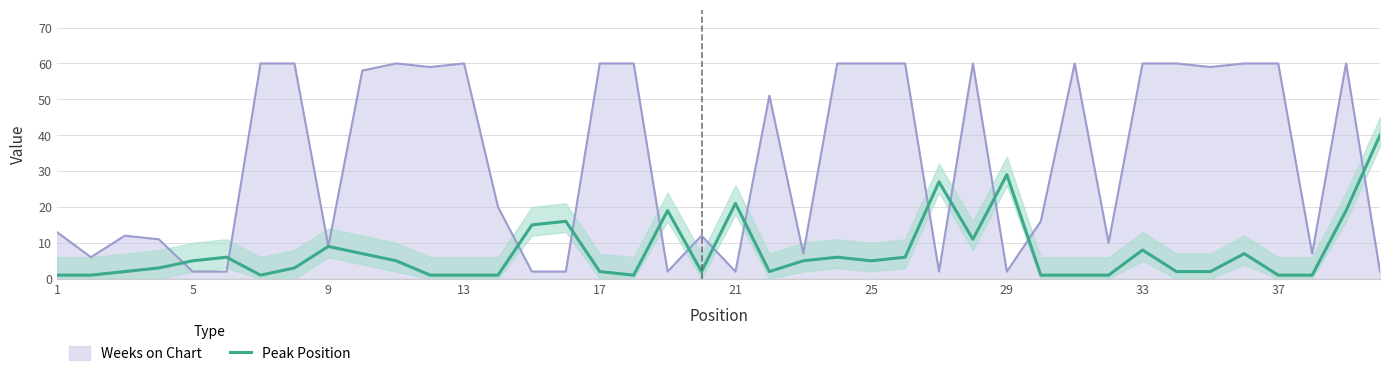

List the series in order of their peak value, highest first.

Weeks on Chart, Peak Position